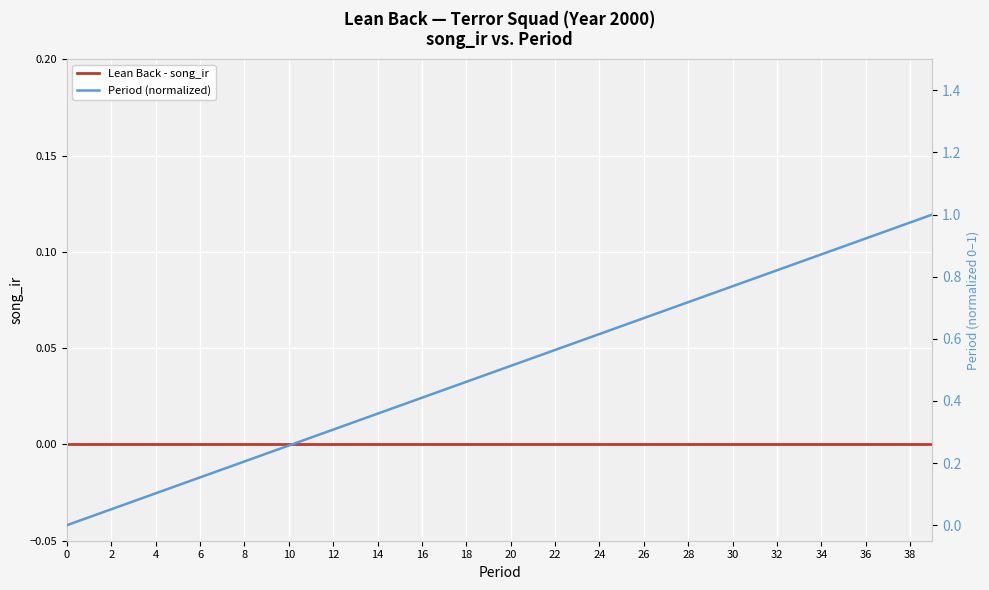

True or false: Lean Back - song_ir and Period (normalized) cross at least once.

False